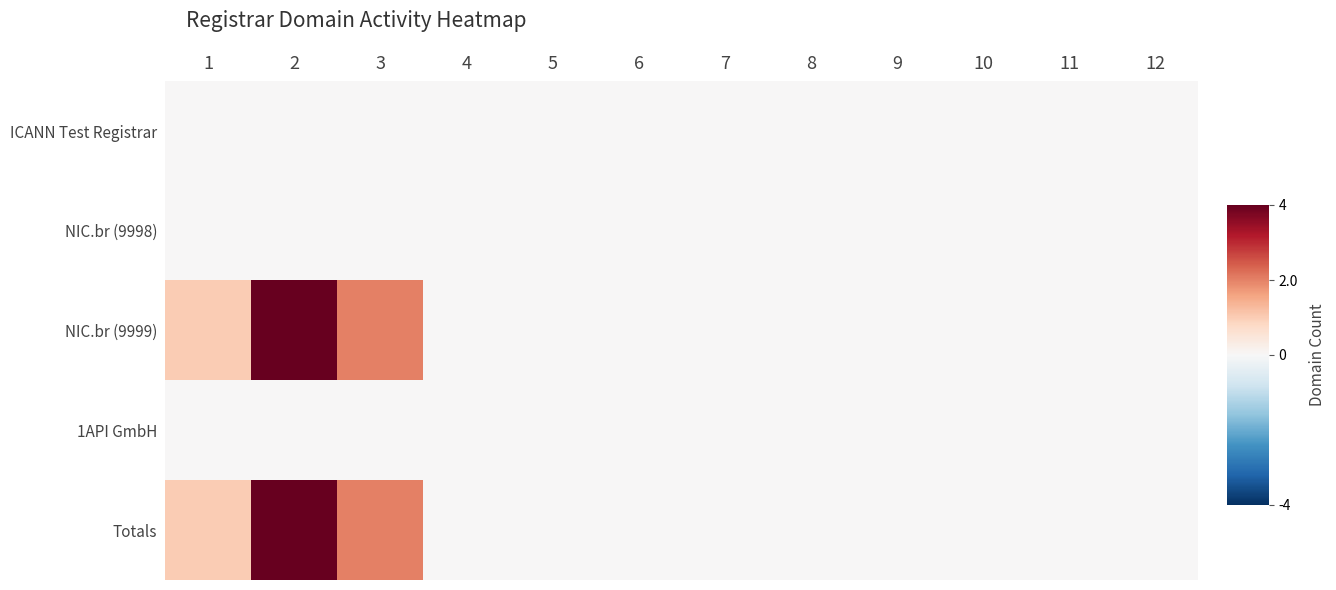

At how many categories does at least one series exceed 1?

2